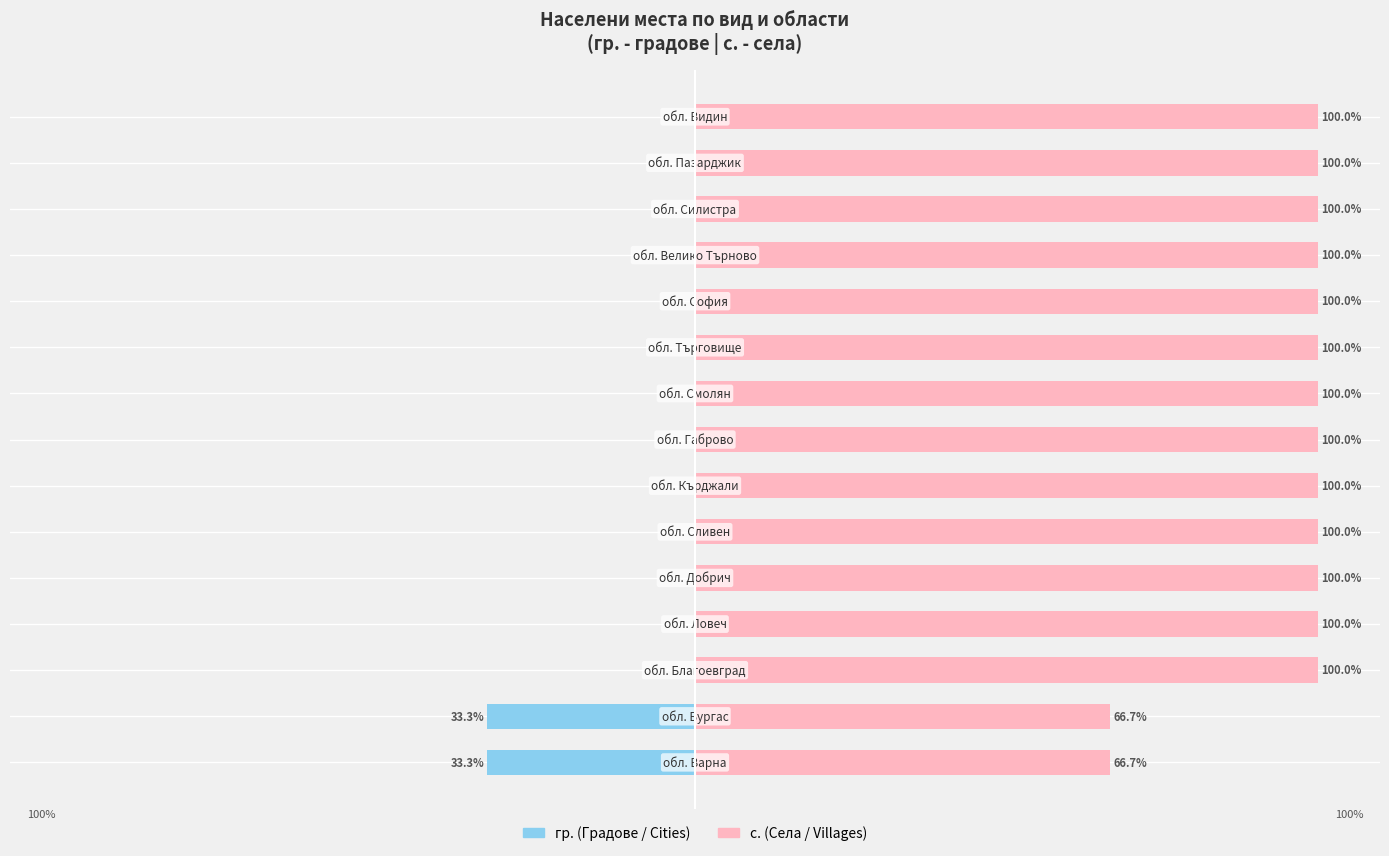

How many values in the гр. (city) series are below 0?

2